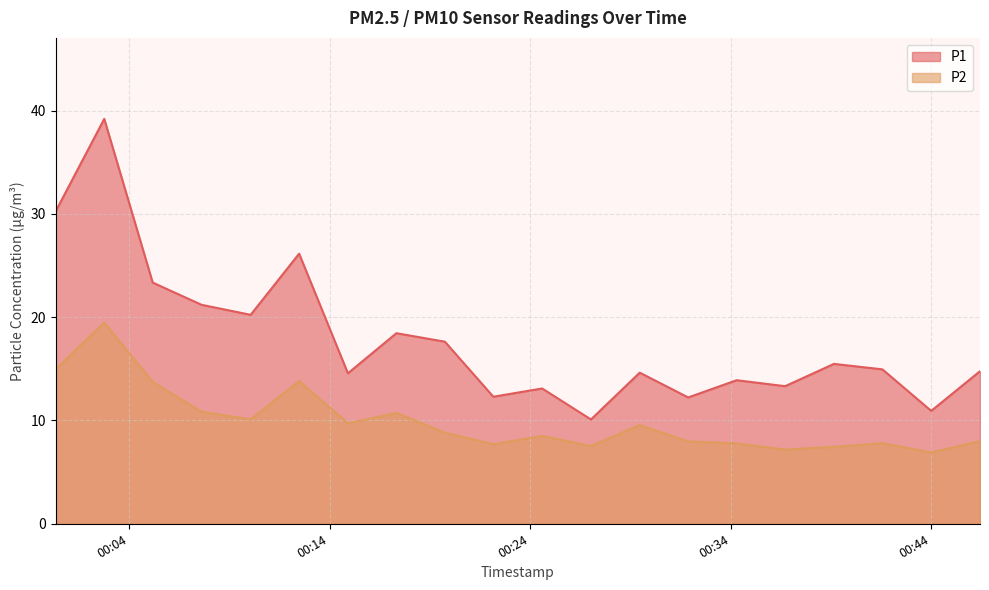

Is the value of P1 at 2023-09-30T00:17:20 greater than the value of P2 at 2023-09-30T00:00:21?

Yes